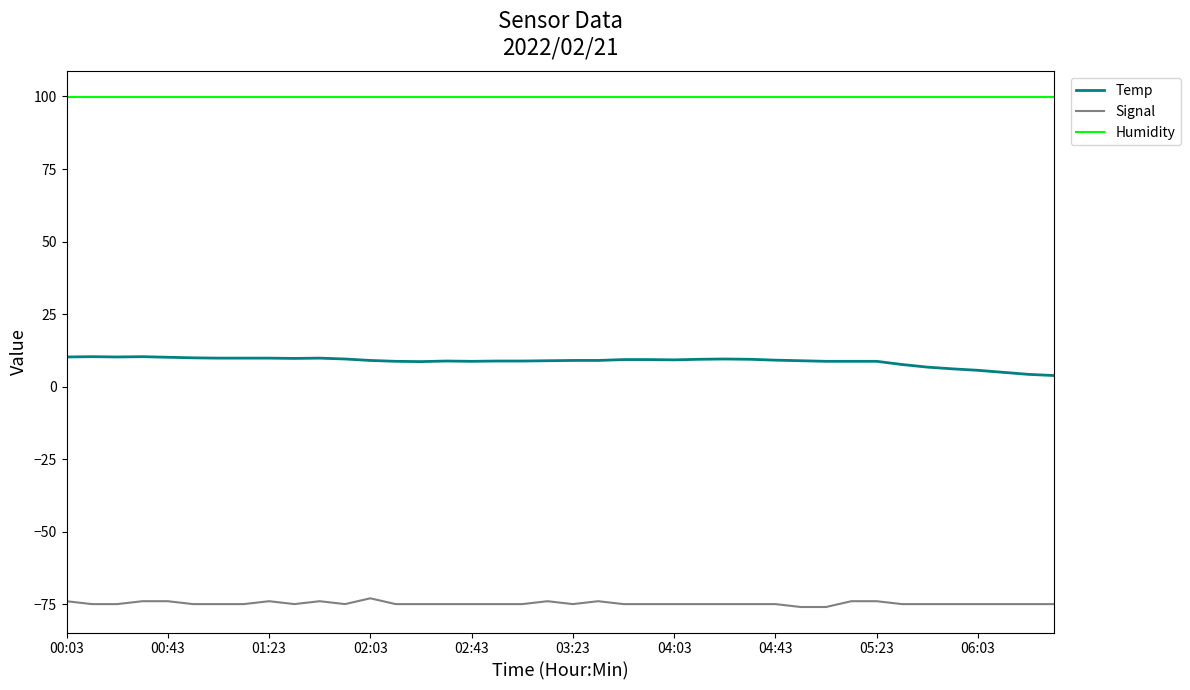

Does the chart have visible grid lines?

No